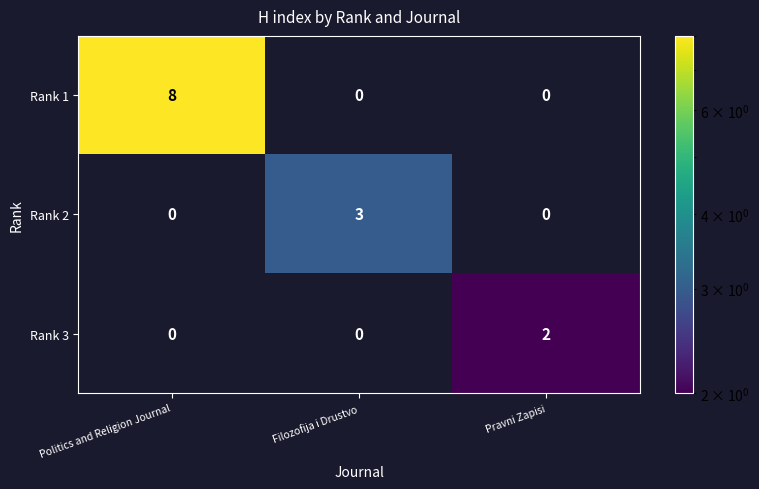

The Rank 3 series shows 1 at Politics and Religion Journal. True or false?

False